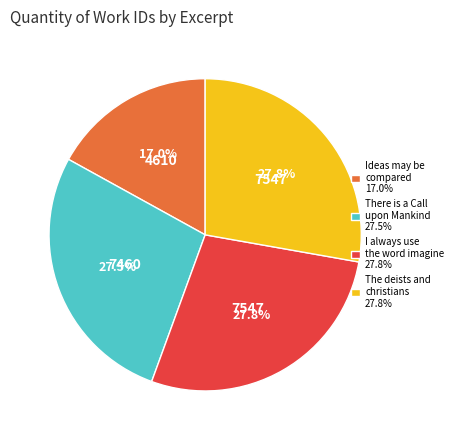

Is the sum of I always use the word imagine 27.8% and There is a Call upon Mankind 27.5% greater than half?

Yes